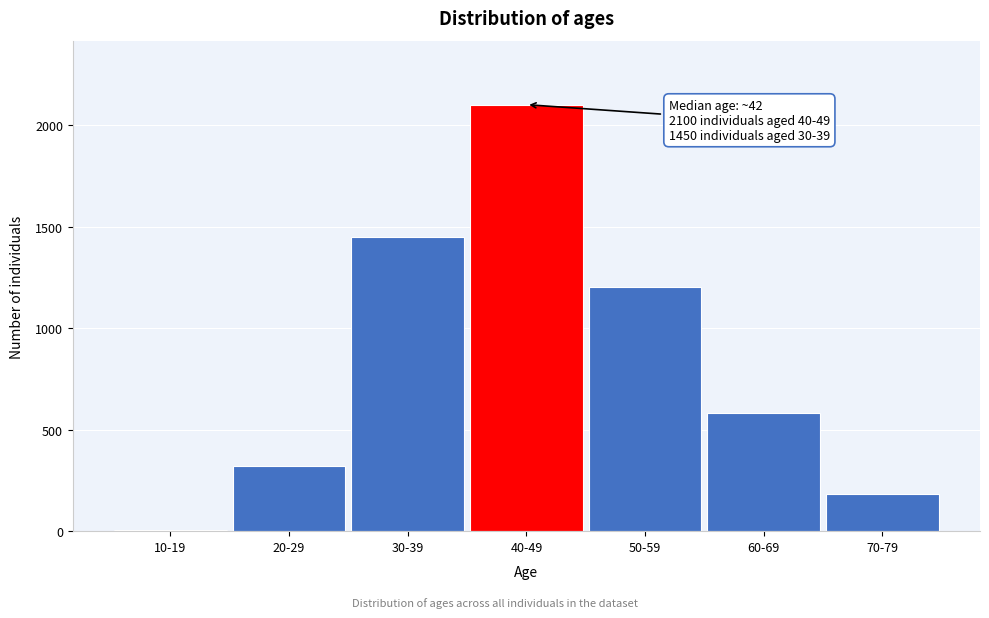

Reading right to left, extract all data points from this chart.

70-79=182	60-69=580	50-59=1200	40-49=2100	30-39=1450	20-29=320	10-19=5